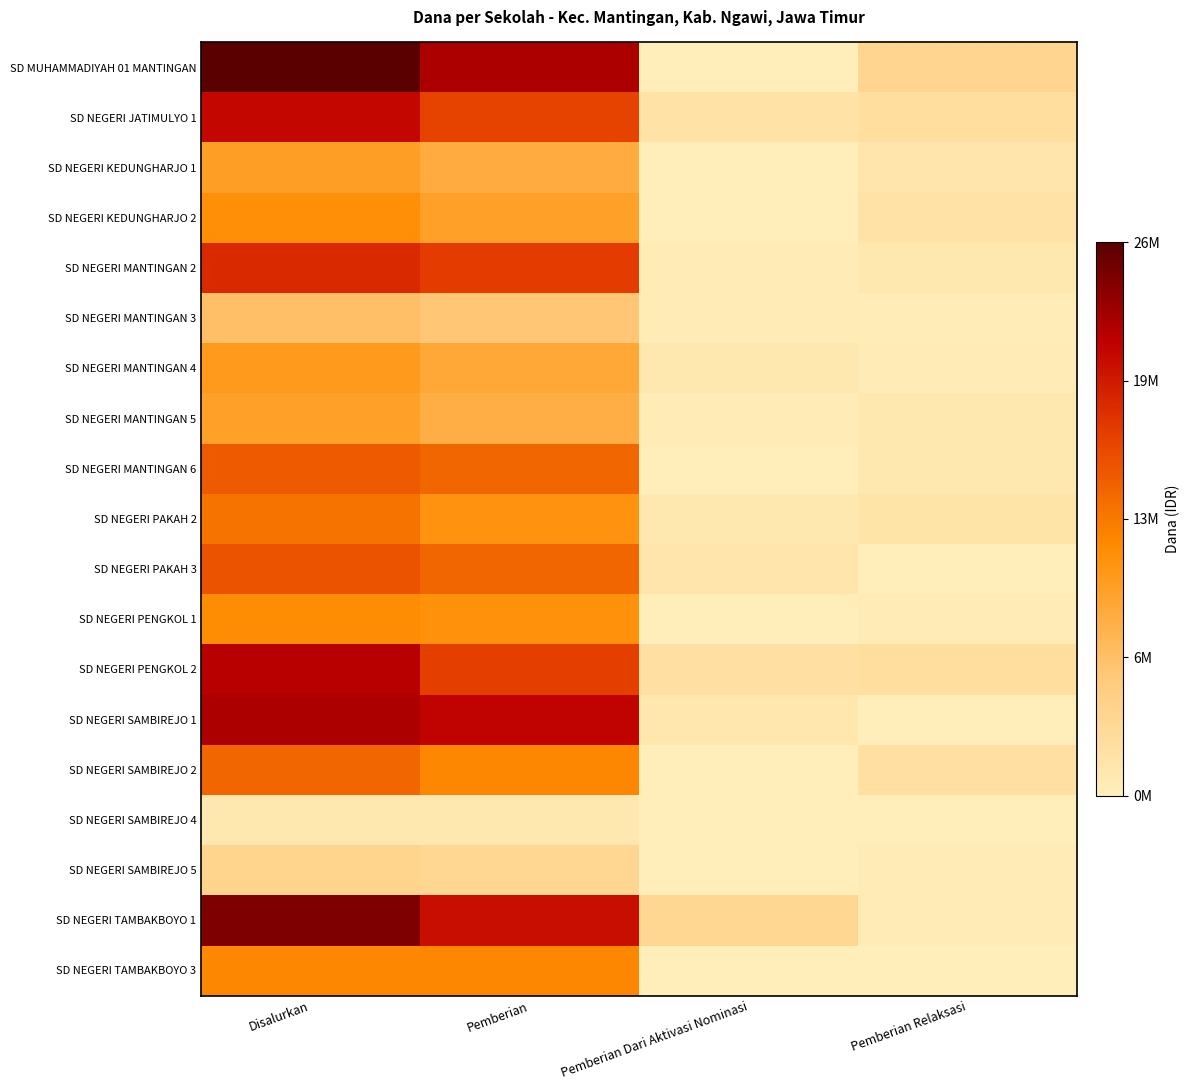

Reading left to right, what are all the values shown in this chart?

SD MUHAMMADIYAH 01 MANTINGAN: Disalurkan=26325000	Pemberian=22500000	Pemberian Dari Aktivasi Nominasi=0	Pemberian Relaksasi=3825000
SD NEGERI JATIMULYO 1: Disalurkan=21150000	Pemberian=16875000	Pemberian Dari Aktivasi Nominasi=1800000	Pemberian Relaksasi=2475000
SD NEGERI KEDUNGHARJO 1: Disalurkan=9900000	Pemberian=8550000	Pemberian Dari Aktivasi Nominasi=0	Pemberian Relaksasi=1350000
SD NEGERI KEDUNGHARJO 2: Disalurkan=11475000	Pemberian=9675000	Pemberian Dari Aktivasi Nominasi=0	Pemberian Relaksasi=1800000
SD NEGERI MANTINGAN 2: Disalurkan=18675000	Pemberian=17325000	Pemberian Dari Aktivasi Nominasi=450000	Pemberian Relaksasi=900000
SD NEGERI MANTINGAN 3: Disalurkan=6525000	Pemberian=5850000	Pemberian Dari Aktivasi Nominasi=450000	Pemberian Relaksasi=225000
SD NEGERI MANTINGAN 4: Disalurkan=10350000	Pemberian=9000000	Pemberian Dari Aktivasi Nominasi=900000	Pemberian Relaksasi=450000
SD NEGERI MANTINGAN 5: Disalurkan=9675000	Pemberian=8325000	Pemberian Dari Aktivasi Nominasi=450000	Pemberian Relaksasi=900000
SD NEGERI MANTINGAN 6: Disalurkan=15300000	Pemberian=14400000	Pemberian Dari Aktivasi Nominasi=0	Pemberian Relaksasi=900000
SD NEGERI PAKAH 2: Disalurkan=13500000	Pemberian=11025000	Pemberian Dari Aktivasi Nominasi=900000	Pemberian Relaksasi=1575000
SD NEGERI PAKAH 3: Disalurkan=15750000	Pemberian=14400000	Pemberian Dari Aktivasi Nominasi=1350000	Pemberian Relaksasi=0
SD NEGERI PENGKOL 1: Disalurkan=11700000	Pemberian=11250000	Pemberian Dari Aktivasi Nominasi=0	Pemberian Relaksasi=450000
SD NEGERI PENGKOL 2: Disalurkan=21825000	Pemberian=17100000	Pemberian Dari Aktivasi Nominasi=2250000	Pemberian Relaksasi=2475000
SD NEGERI SAMBIREJO 1: Disalurkan=22500000	Pemberian=21375000	Pemberian Dari Aktivasi Nominasi=1125000	Pemberian Relaksasi=0
SD NEGERI SAMBIREJO 2: Disalurkan=14400000	Pemberian=12150000	Pemberian Dari Aktivasi Nominasi=0	Pemberian Relaksasi=2250000
SD NEGERI SAMBIREJO 4: Disalurkan=900000	Pemberian=900000	Pemberian Dari Aktivasi Nominasi=0	Pemberian Relaksasi=0
SD NEGERI SAMBIREJO 5: Disalurkan=4050000	Pemberian=3600000	Pemberian Dari Aktivasi Nominasi=0	Pemberian Relaksasi=450000
SD NEGERI TAMBAKBOYO 1: Disalurkan=24525000	Pemberian=20475000	Pemberian Dari Aktivasi Nominasi=3600000	Pemberian Relaksasi=450000
SD NEGERI TAMBAKBOYO 3: Disalurkan=12150000	Pemberian=12150000	Pemberian Dari Aktivasi Nominasi=0	Pemberian Relaksasi=0